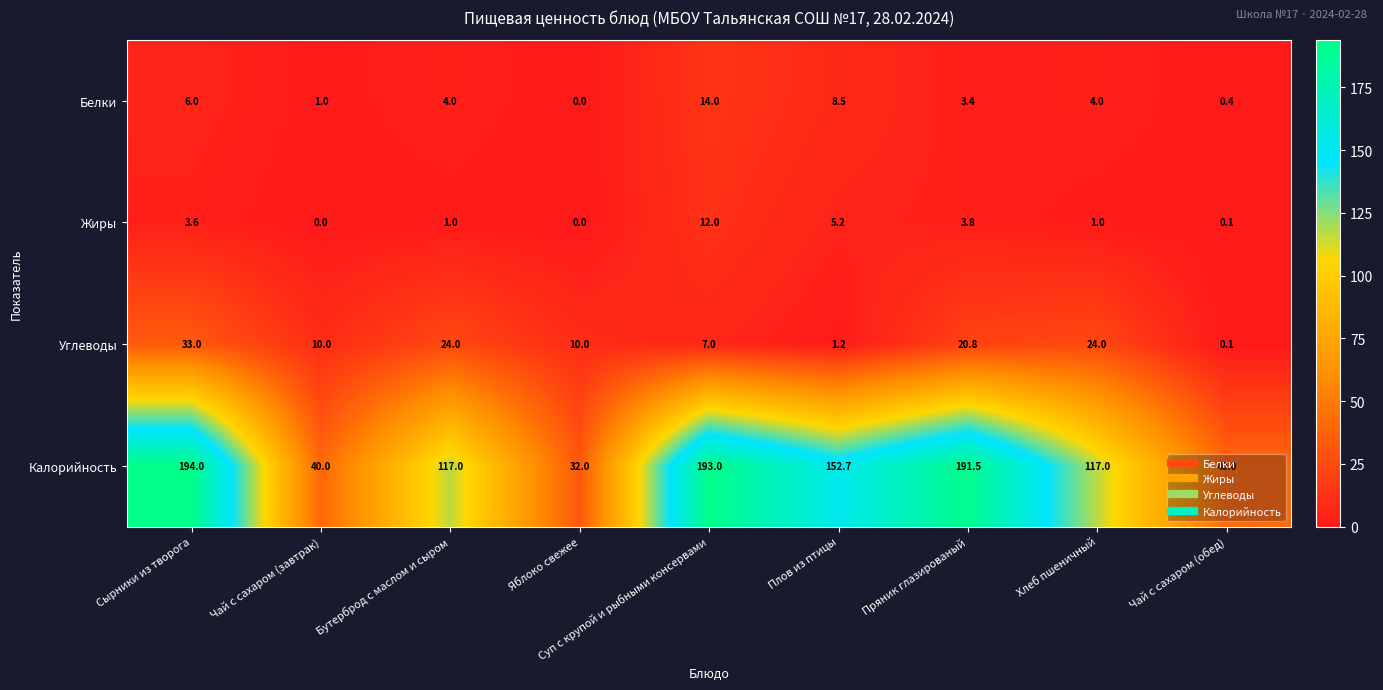

True or false: Углеводы has a value of 10.0 at Яблоко свежее.

True